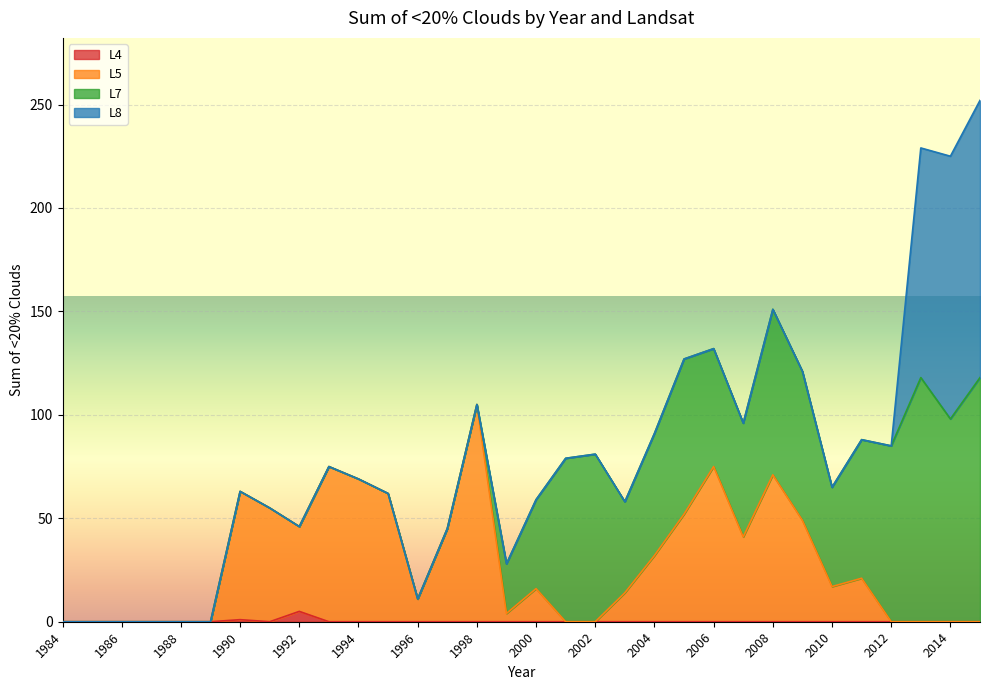

At which label is L4 closest to 2?

1990